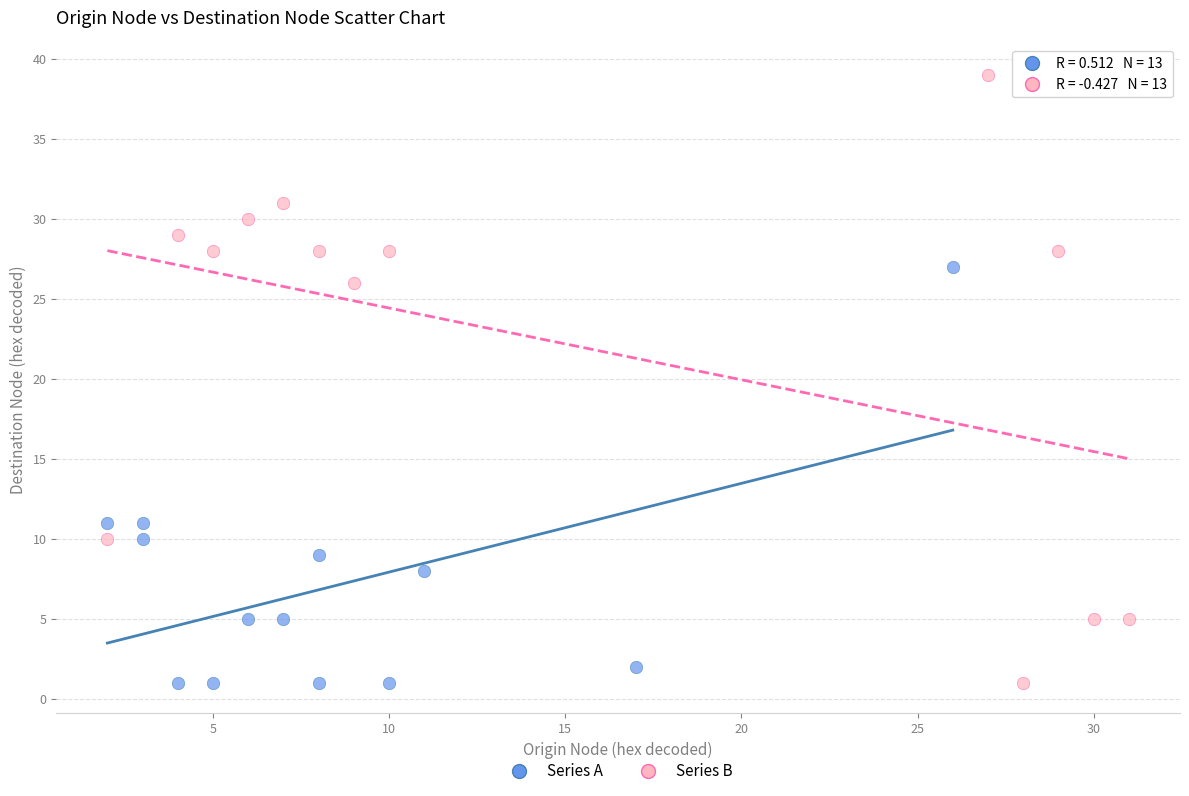

Which series reaches the maximum Y coordinate?

Series B